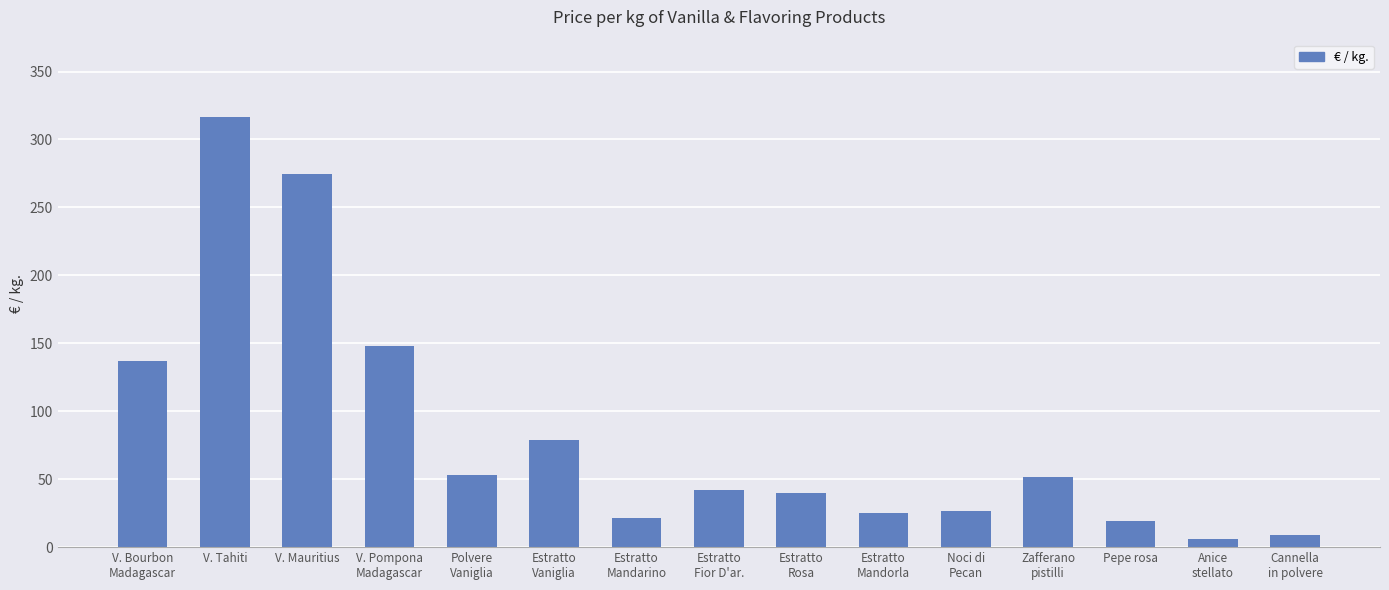

What is the value of the 5th bar from the left?

52.8